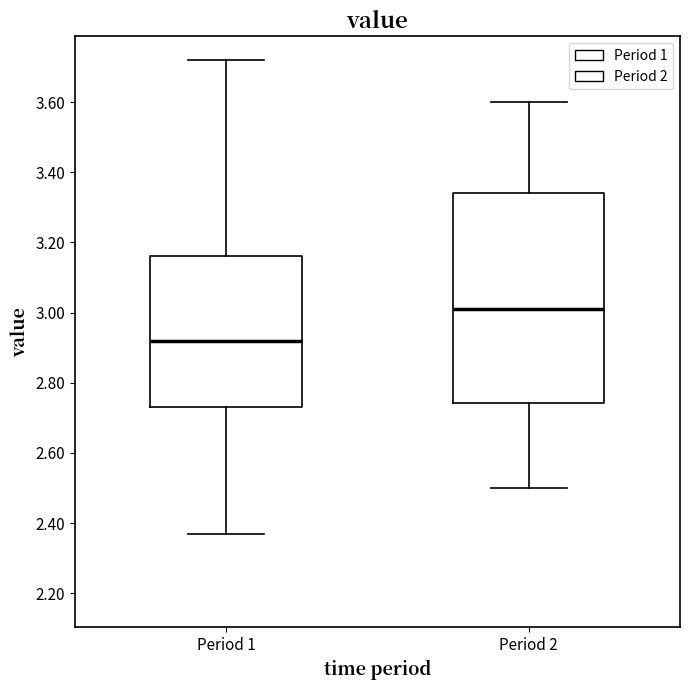

Reading left to right, transcribe this box plot: for each box, give where its median line is, the range the box spans, and where its two whiskers end, as read against the y-axis. The values are not printed on the chart, so give them approximately, as read against the axis.

Period 1: median 2.92, box 2.74 to 3.16, whiskers 2.38 to 3.72
Period 2: median 3.02, box 2.74 to 3.34, whiskers 2.50 to 3.60